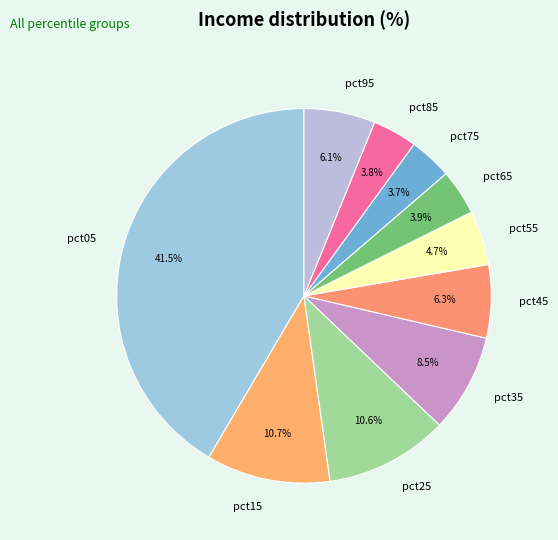

Which has a higher value, pct55 or pct65?

pct55